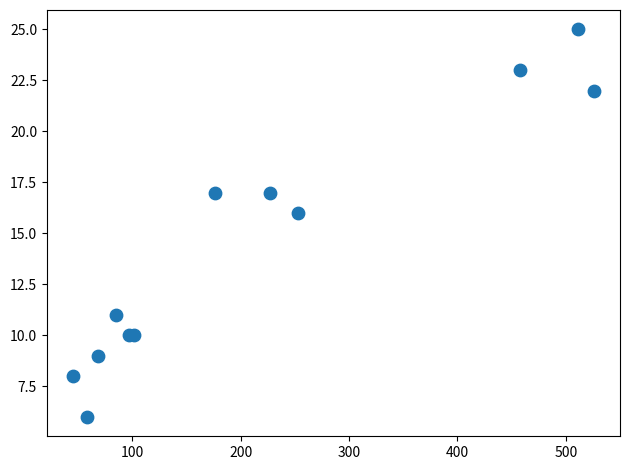

What Y value in the scatter plot is closest to 15?

16